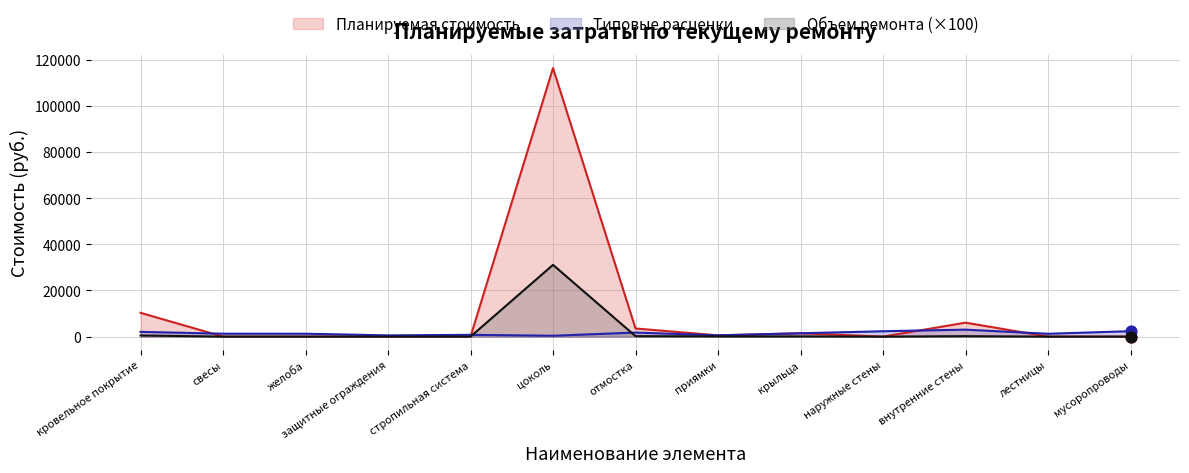

Which series reaches the maximum Y coordinate?

Планируемая стоимость